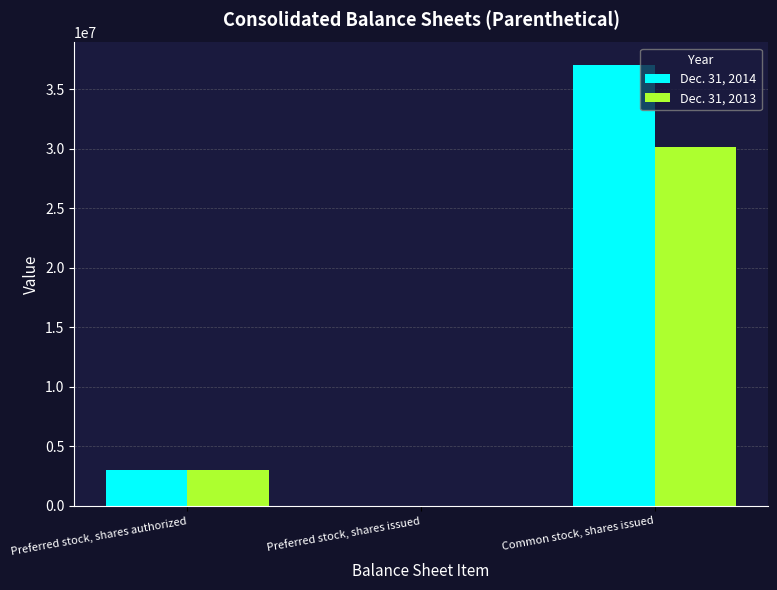

What is the total value across all series at Common stock, shares issued?

67219886